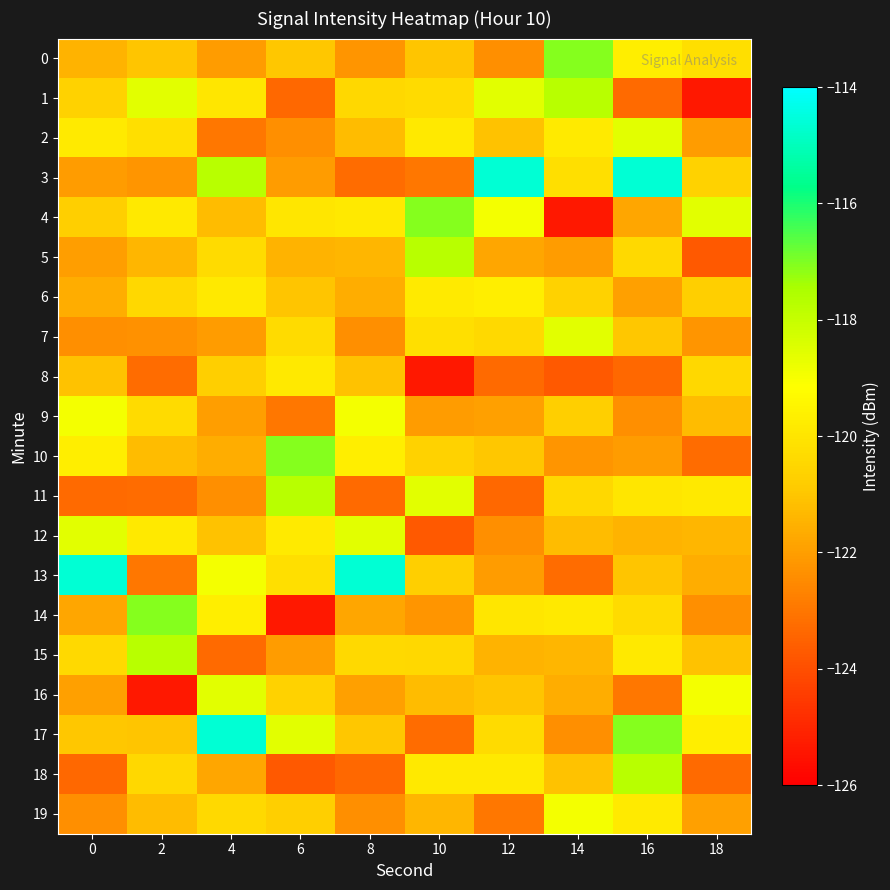

What is the total value across all series at 0?

-2417.7